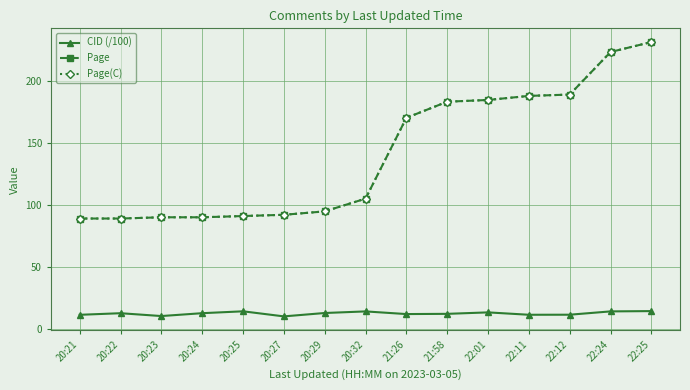

Which label corresponds to the smallest value in the chart?

20:27